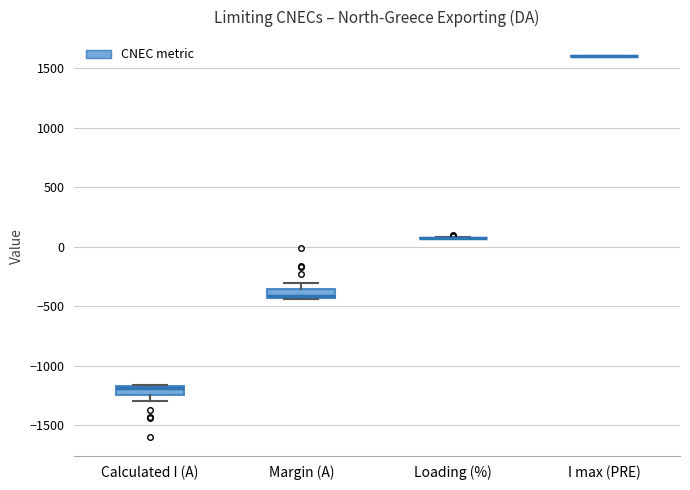

Reading left to right, transcribe this box plot: for each box, give where its median line is, the range the box spans, and where its two whiskers end, as read against the y-axis. The values are not printed on the chart, so give them approximately, as read against the axis.

Calculated I (A): median -1200, box -1250 to -1150, whiskers -1300 to -1150
Margin (A): median -400, box -450 to -350, whiskers -450 to -300
Loading (%): box collapsed to a line at 50, whiskers 50 to 100
I max (PRE): box collapsed to a line at 1600, whiskers 1600 to 1600